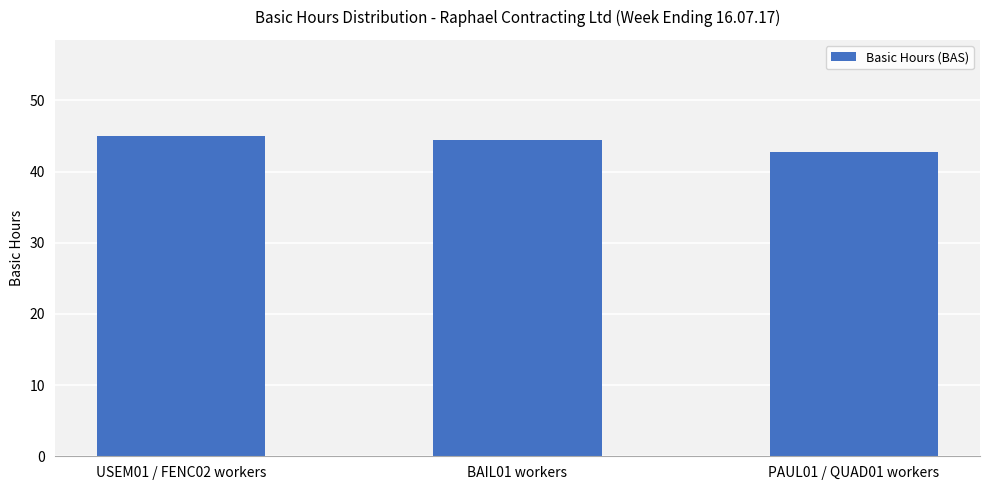

Where is the data nearest to the value 43?

PAUL01 / QUAD01 workers